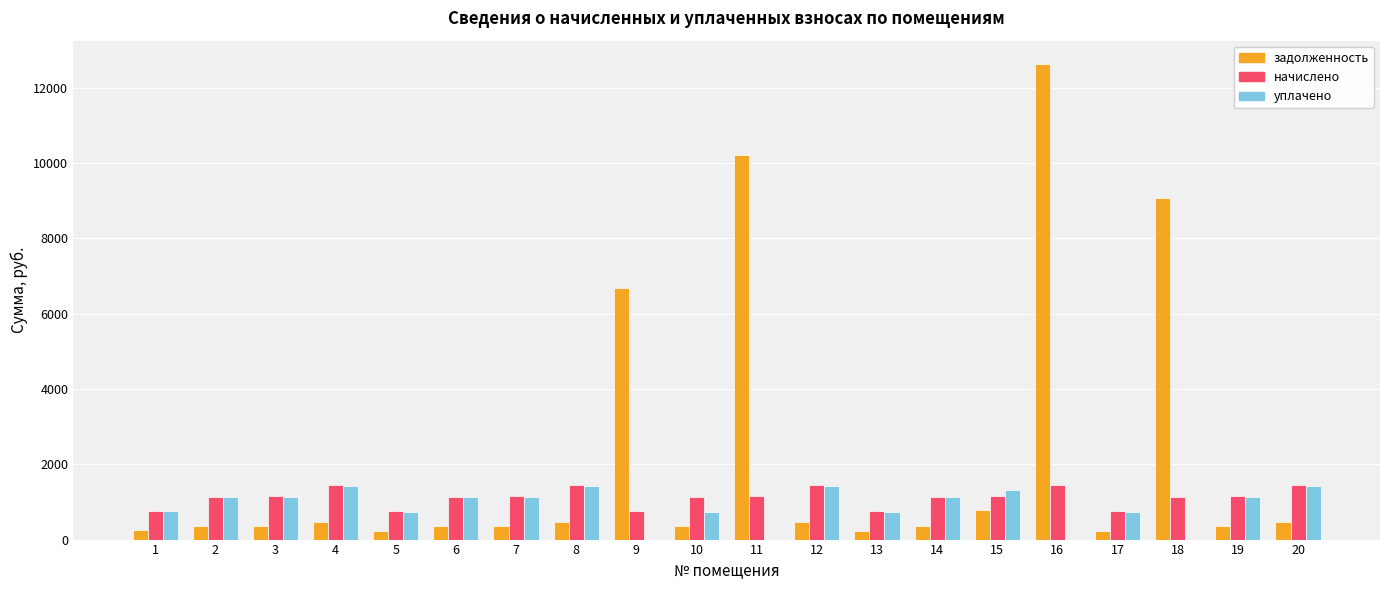

Which series has the largest total across all categories?

задолженность